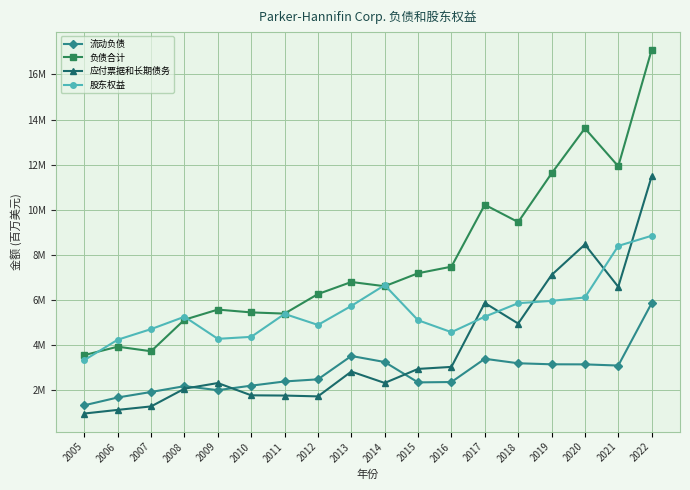

Between which two adjacent categories do 股东权益 and 负债合计 first intersect?

2005 and 2006